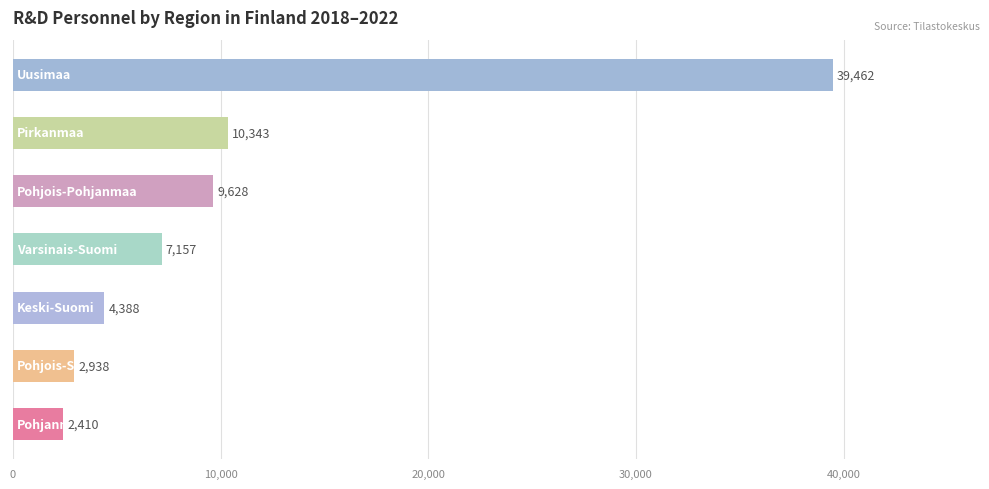

What is the greatest value displayed?

39462